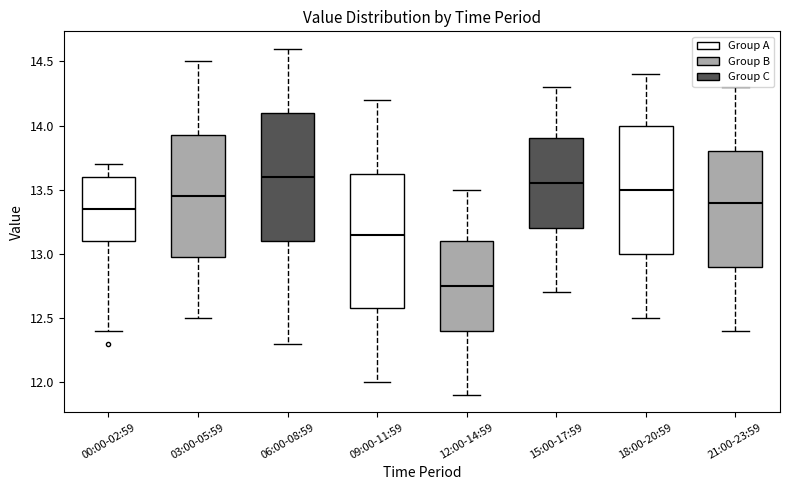

Where does the lower whisker of the box for 21:00-23:59 end on the y-axis? The values are not printed on the chart, so give them approximately, as read against the axis.

12.40